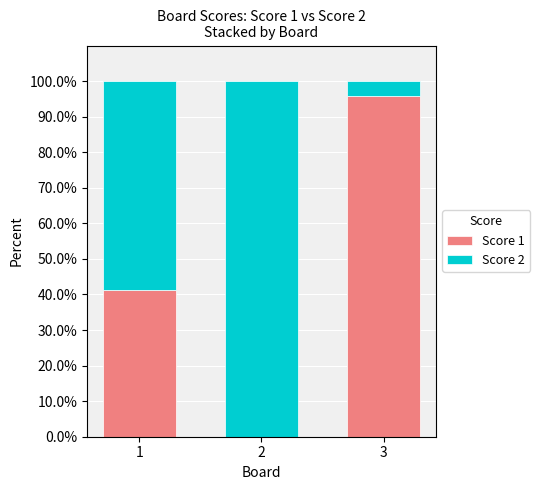

At which label does Score 1 first exceed 41?

1